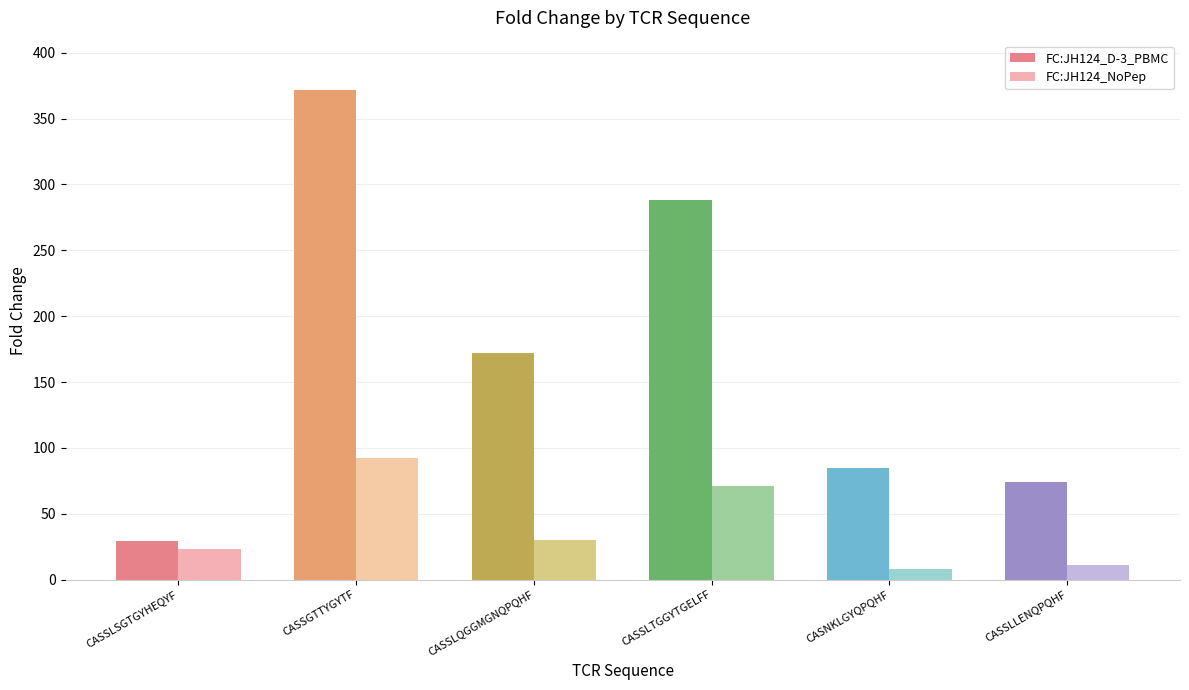

List the series in order of their peak value, lowest first.

FC:JH124_NoPep, FC:JH124_D-3_PBMC